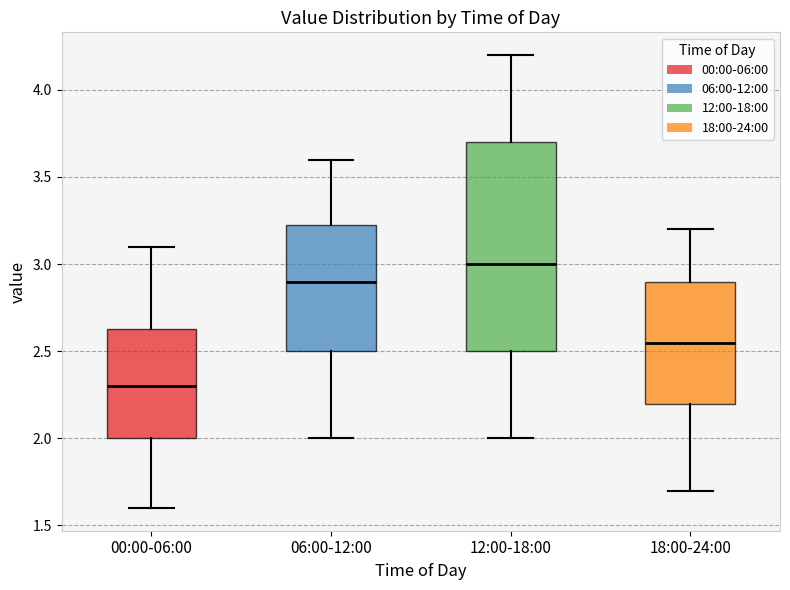

Where is the upper edge of the box for 18:00-24:00 on the y-axis? The values are not printed on the chart, so give them approximately, as read against the axis.

2.90